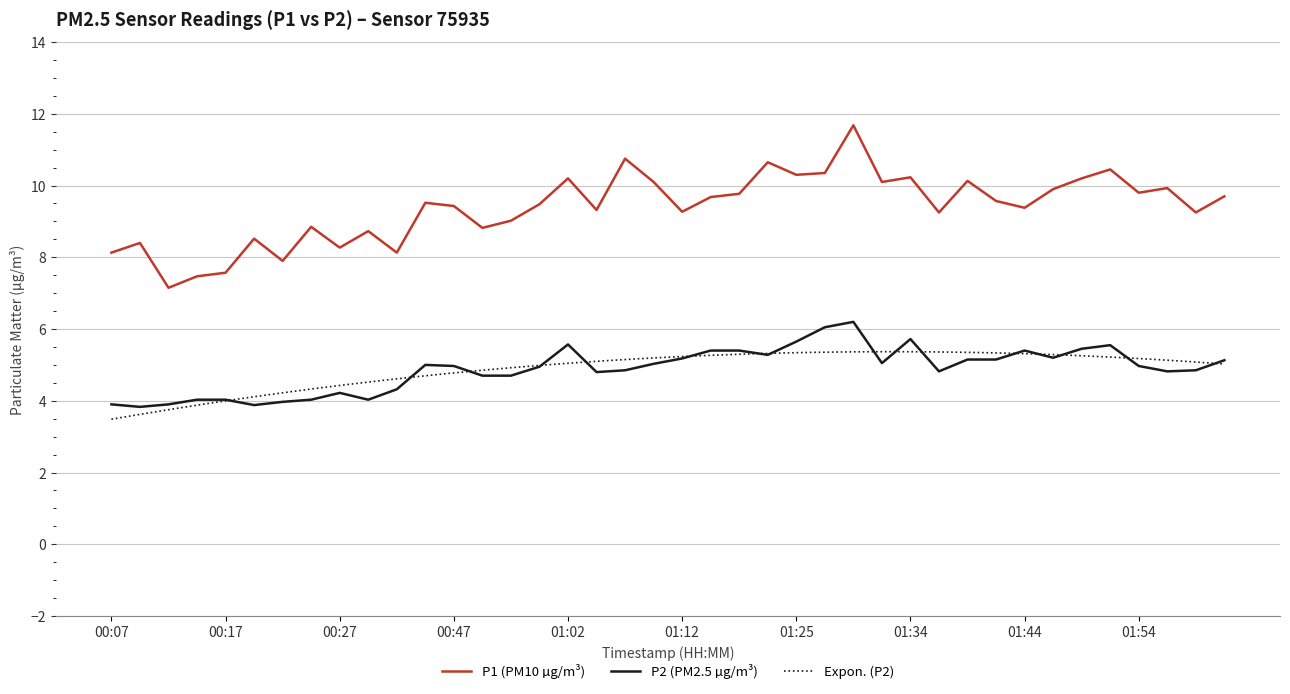

Where is the first local minimum for P1?

00:12